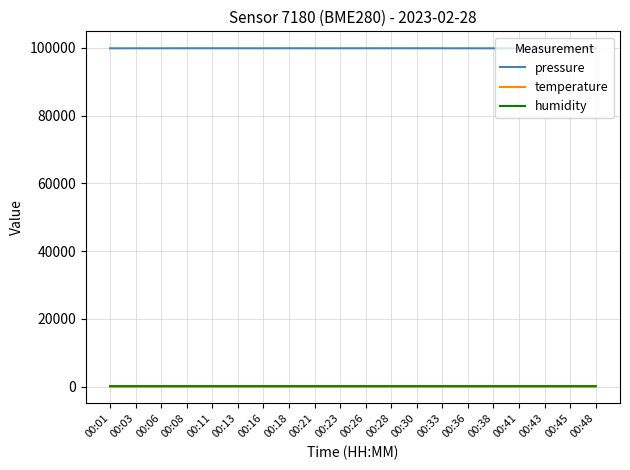

True or false: humidity and temperature cross at least once.

False